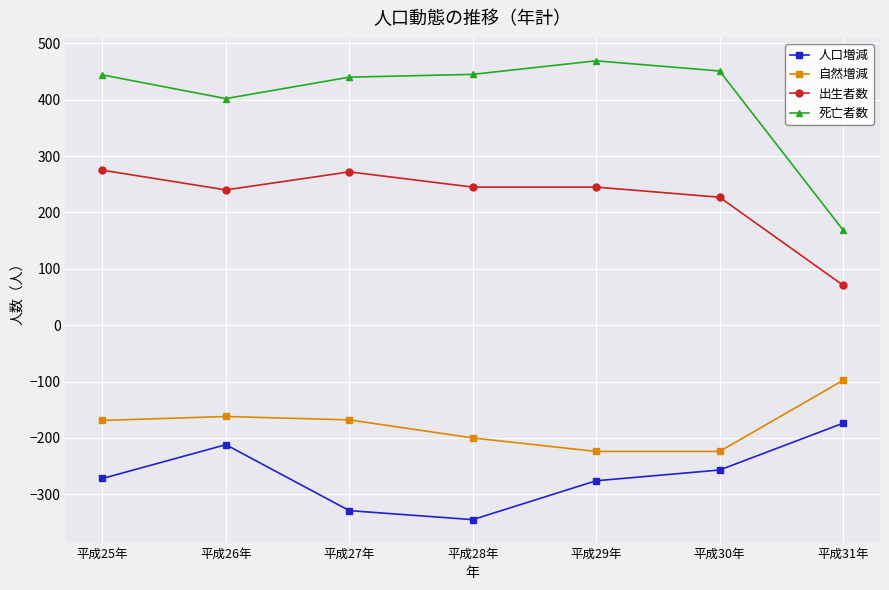

What is the sum of the 死亡者数 values at 平成25年 and 平成30年?

895